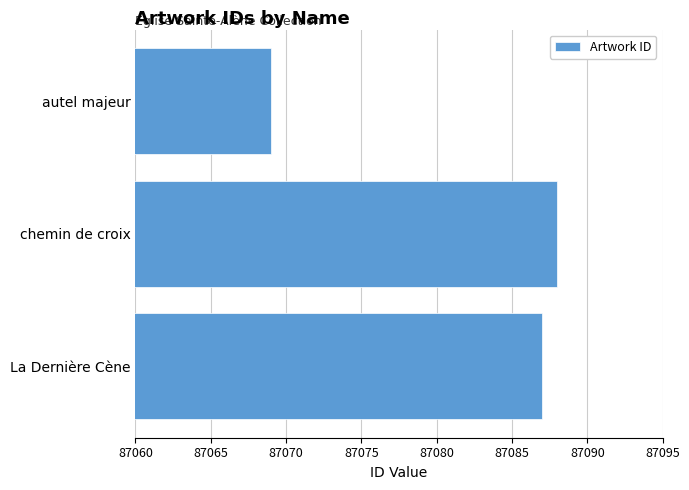

The value at autel majeur is 87069. True or false?

True